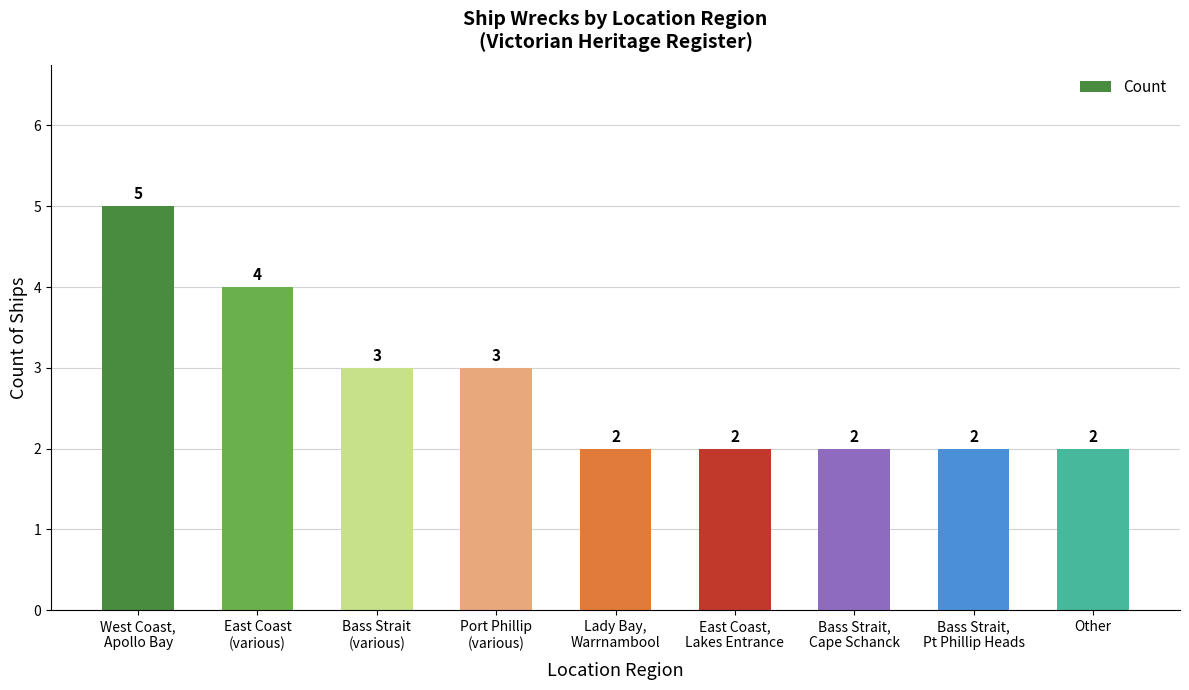

Reading right to left, what are all the values shown in this chart?

Other=2	Bass Strait,
Pt Phillip Heads=2	Bass Strait,
Cape Schanck=2	East Coast,
Lakes Entrance=2	Lady Bay,
Warrnambool=2	Port Phillip
(various)=3	Bass Strait
(various)=3	East Coast
(various)=4	West Coast,
Apollo Bay=5